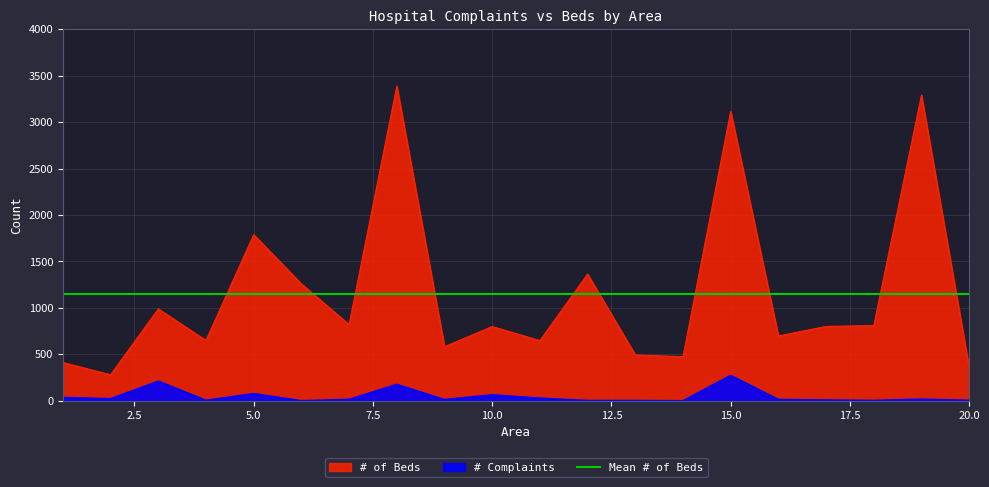

True or false: # of Beds has a value of 494 at 13.

True